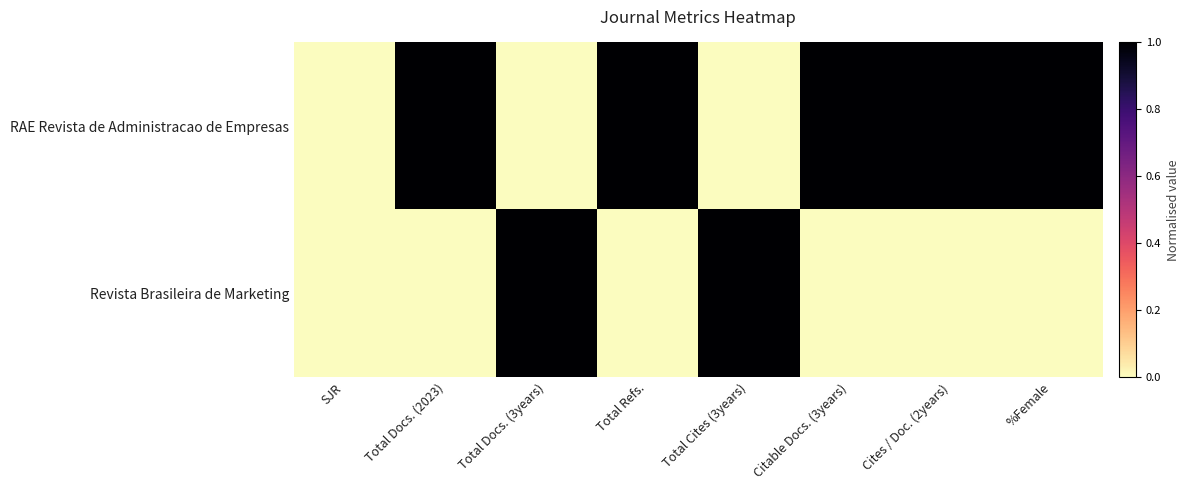

How many series are shown in this chart?

2